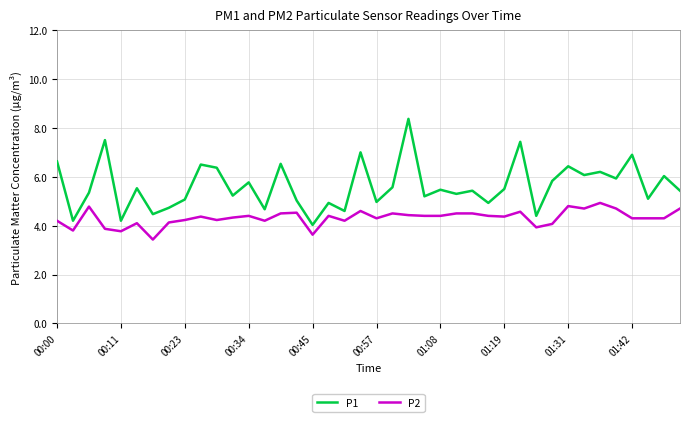

List the series in order of their overall mean, lowest first.

P2, P1